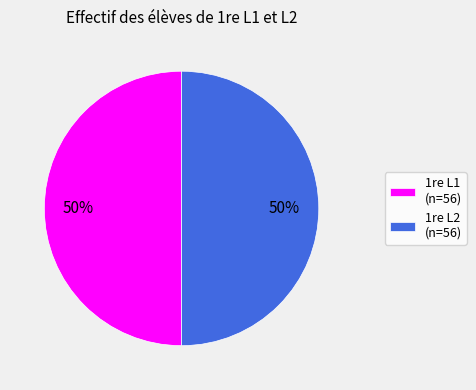

How many slices are in this pie chart?

2